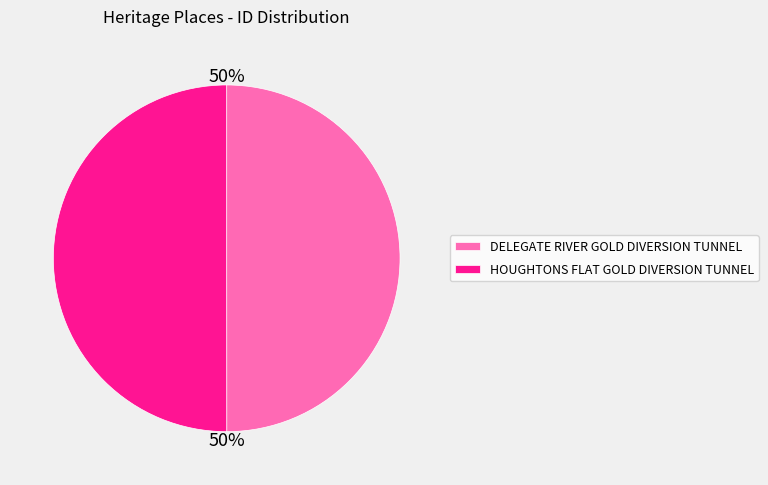

Do DELEGATE RIVER GOLD DIVERSION TUNNEL and HOUGHTONS FLAT GOLD DIVERSION TUNNEL together represent more than half of the pie?

Yes